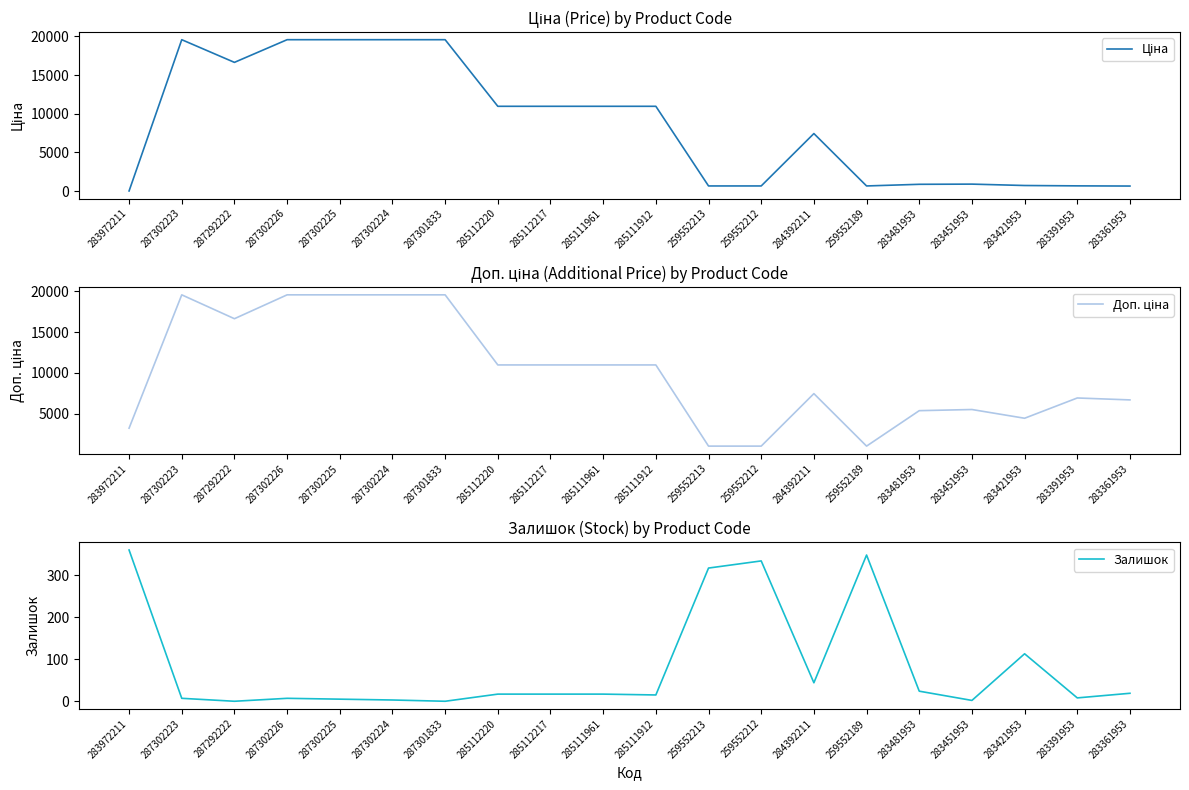

What is the label of the 17th point from the left?

283451953